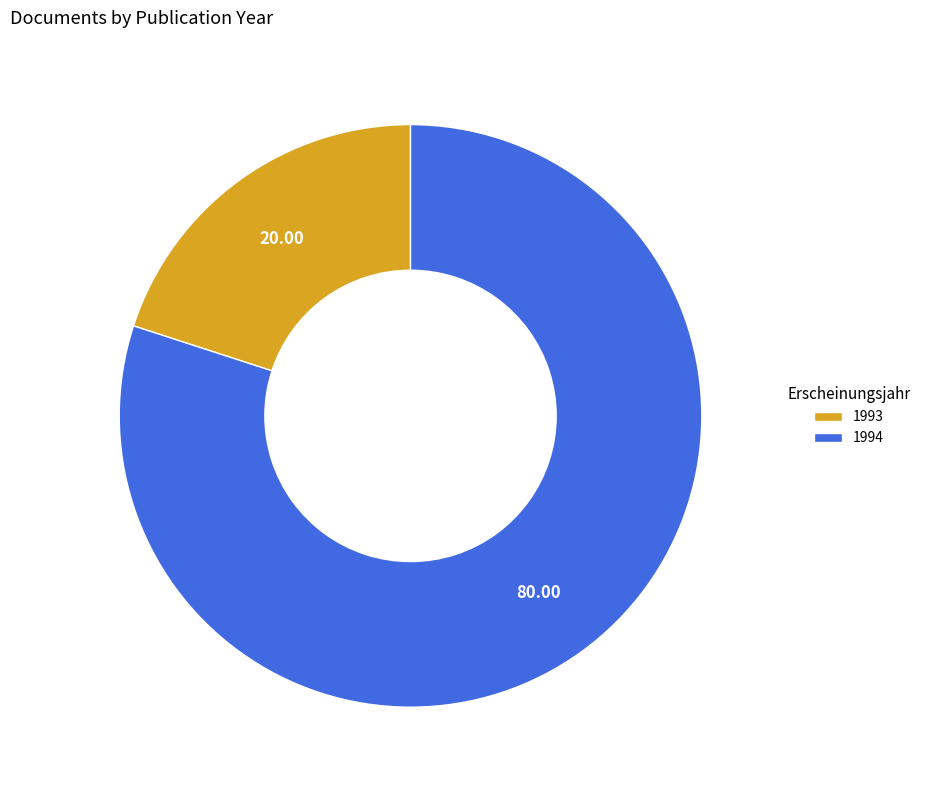

Rank the categories by value from highest to lowest.

1994, 1993